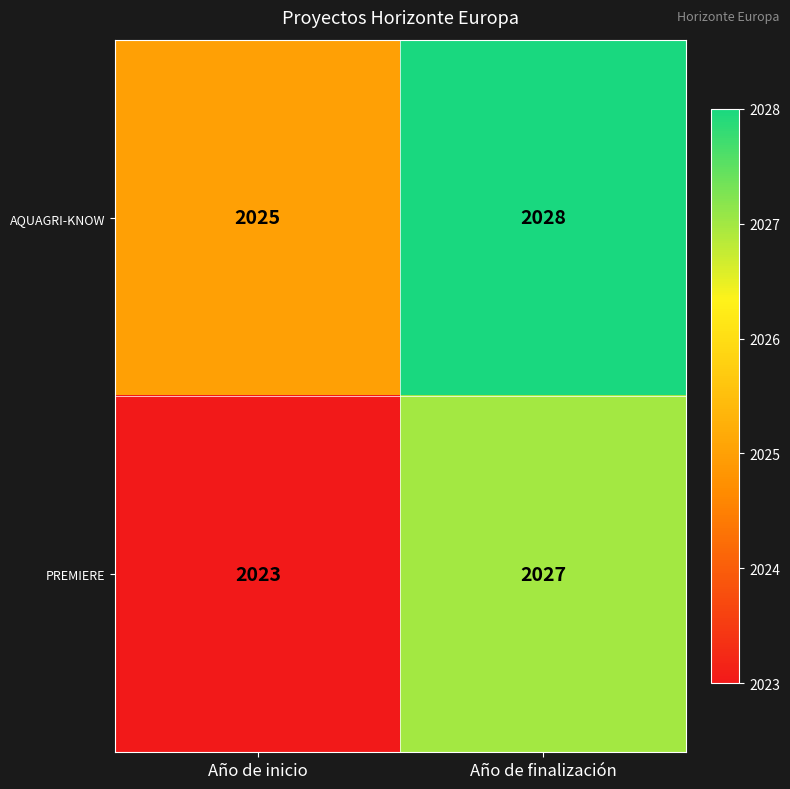

How many distinct data groups are displayed?

2